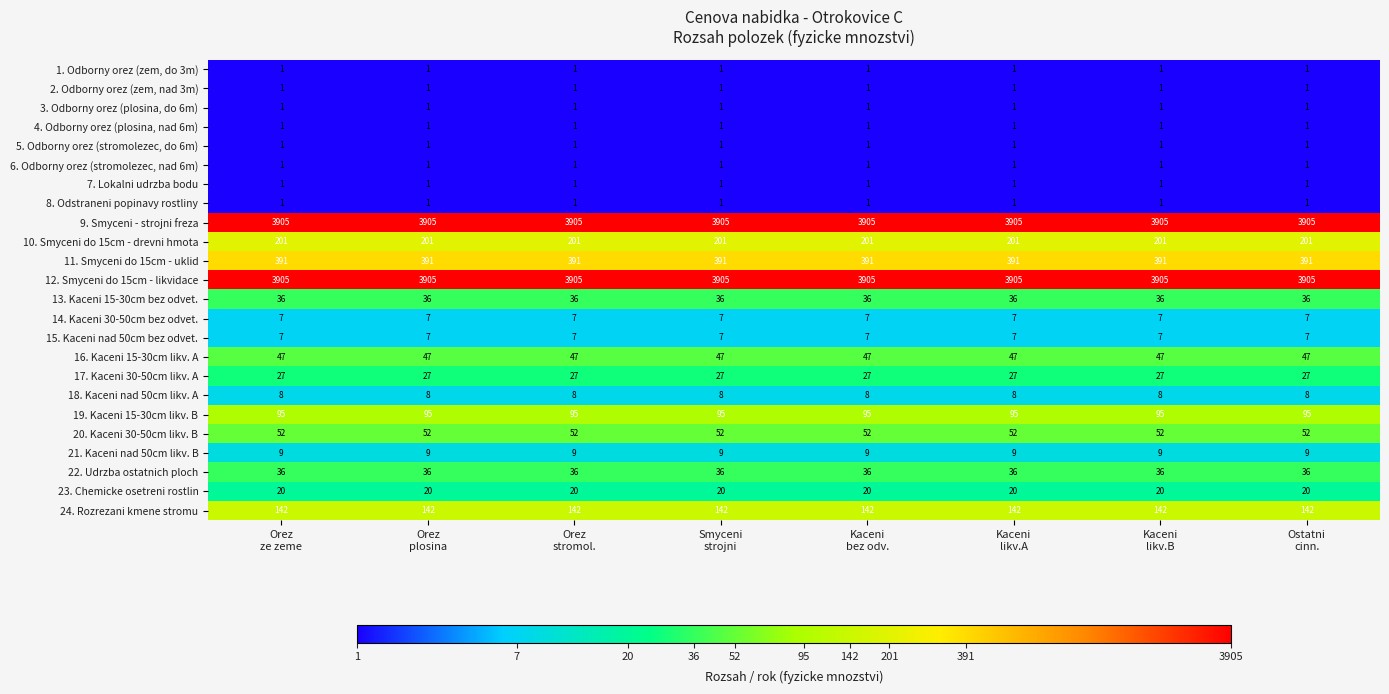

What is the sum of all 3. Odborny orez (plosina, do 6m) values?

8